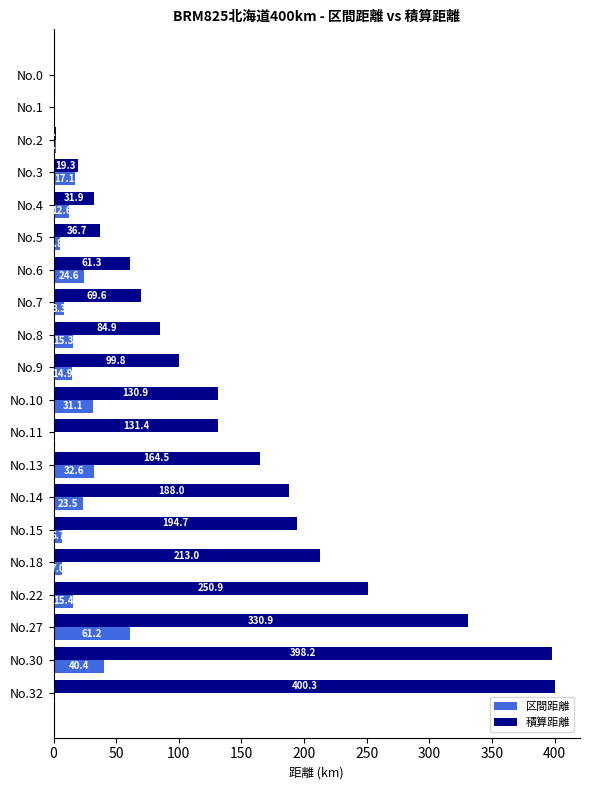

What is the sum of all 区間距離 values?

318.7